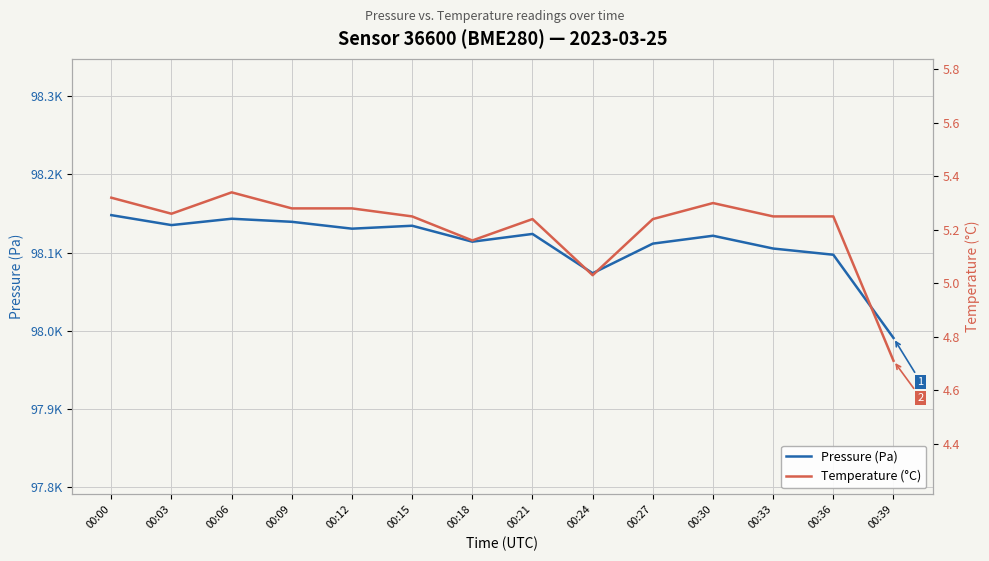

Reading right to left, what are all the values shown in this chart?

Pressure (Pa): 97990.9	98097.3	98105.2	98121.6	98111.5	98073.7	98123.9	98114.0	98134.4	98130.6	98139.4	98143.3	98135.2	98147.9
Temperature (°C): 4.7	5.2	5.2	5.3	5.2	5.0	5.2	5.2	5.2	5.3	5.3	5.3	5.3	5.3